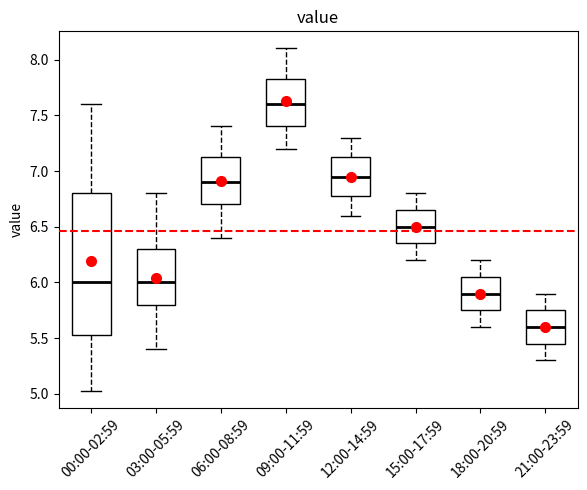

Reading left to right, transcribe this box plot: for each box, give where its median line is, the range the box spans, and where its two whiskers end, as read against the y-axis. The values are not printed on the chart, so give them approximately, as read against the axis.

00:00-02:59: median 6.00, box 5.55 to 6.80, whiskers 5.05 to 7.60
03:00-05:59: median 6.00, box 5.80 to 6.30, whiskers 5.40 to 6.80
06:00-08:59: median 6.90, box 6.70 to 7.15, whiskers 6.40 to 7.40
09:00-11:59: median 7.60, box 7.40 to 7.85, whiskers 7.20 to 8.10
12:00-14:59: median 6.95, box 6.80 to 7.15, whiskers 6.60 to 7.30
15:00-17:59: median 6.50, box 6.35 to 6.65, whiskers 6.20 to 6.80
18:00-20:59: median 5.90, box 5.75 to 6.05, whiskers 5.60 to 6.20
21:00-23:59: median 5.60, box 5.45 to 5.75, whiskers 5.30 to 5.90